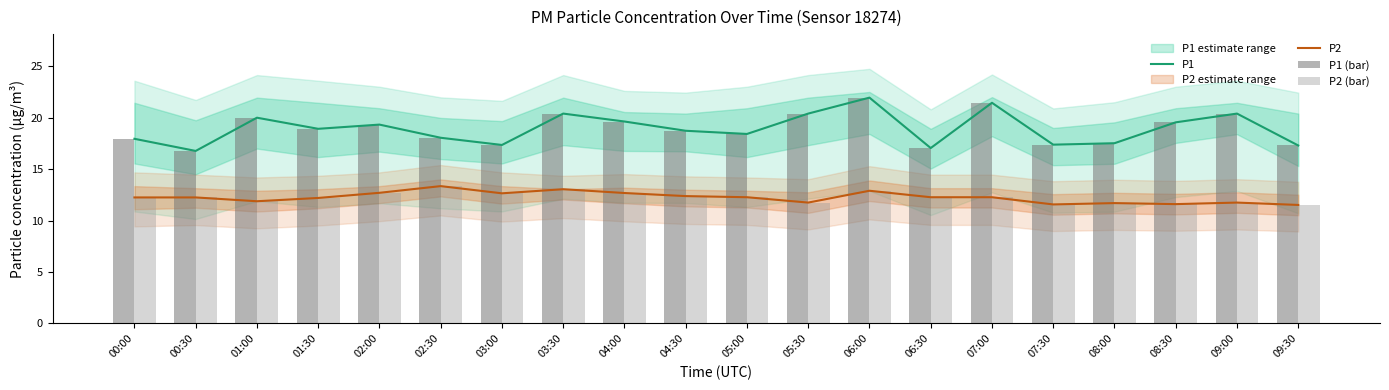

Is it true that P2 (bar) equals 3.9 at 03:00?

False